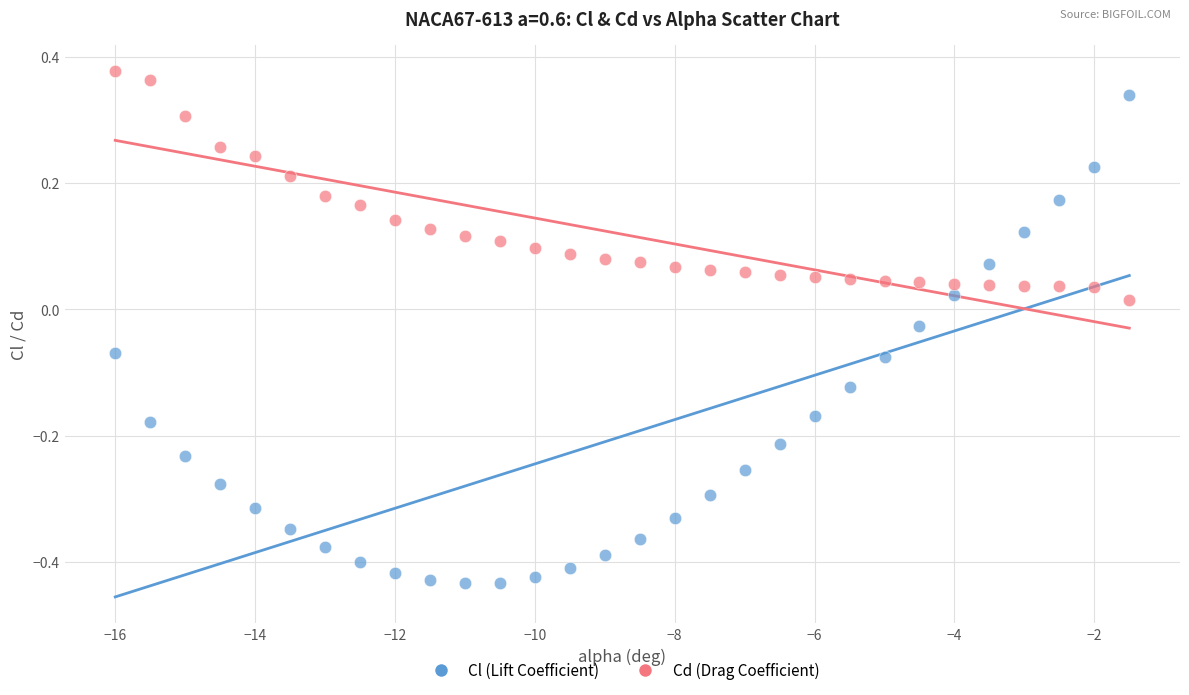

What are all the series names shown in the legend?

Cl (Lift Coefficient), Cd (Drag Coefficient)